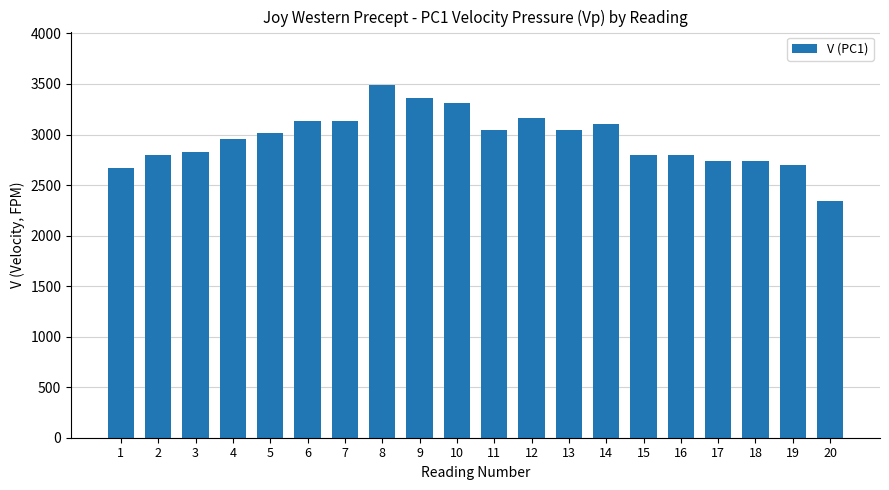

What is the sum of all values?

59189.9